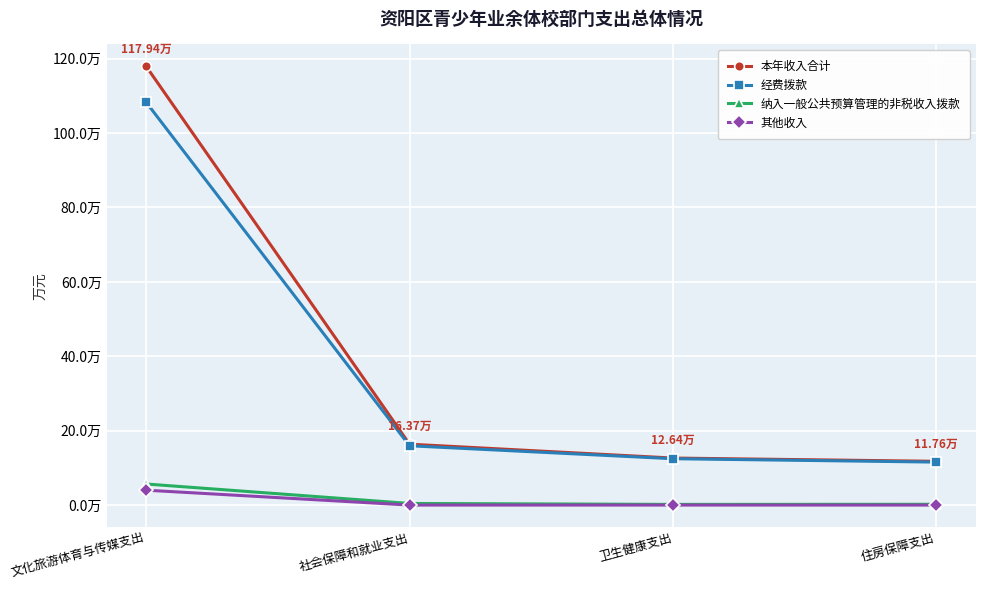

True or false: 经费拨款 and 本年收入合计 cross at least once.

False